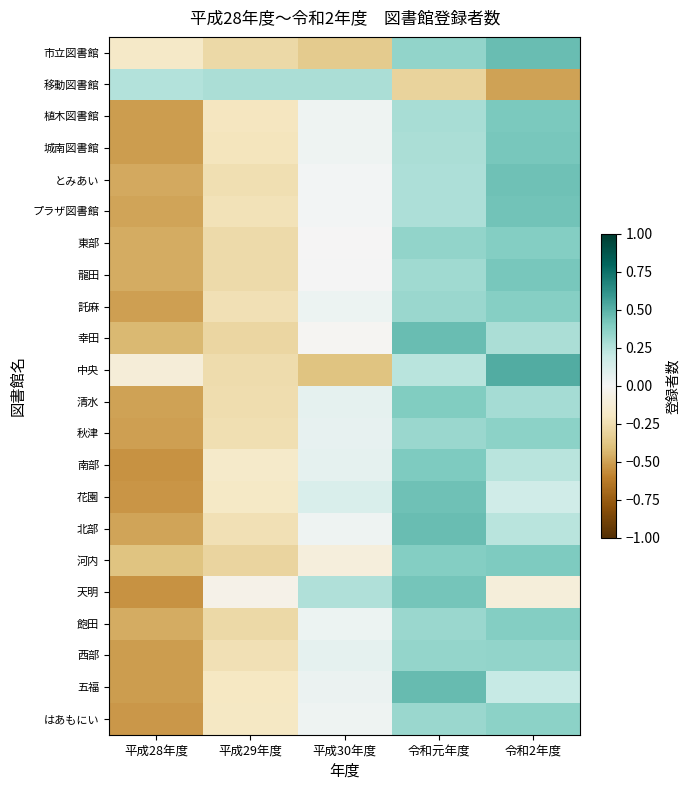

Reading left to right, transcribe all the data shown in this chart.

市立図書館: 平成28年度=-0.2	平成29年度=-0.3	平成30年度=-0.3	令和元年度=0.3	令和2年度=0.5
移動図書館: 平成28年度=0.3	平成29年度=0.3	平成30年度=0.3	令和元年度=-0.3	令和2年度=-0.5
植木図書館: 平成28年度=-0.5	平成29年度=-0.2	平成30年度=0.0	令和元年度=0.3	令和2年度=0.4
城南図書館: 平成28年度=-0.5	平成29年度=-0.2	平成30年度=0.0	令和元年度=0.3	令和2年度=0.4
とみあい: 平成28年度=-0.5	平成29年度=-0.2	平成30年度=0.0	令和元年度=0.3	令和2年度=0.4
プラザ図書館: 平成28年度=-0.5	平成29年度=-0.2	平成30年度=0.0	令和元年度=0.3	令和2年度=0.4
東部: 平成28年度=-0.5	平成29年度=-0.3	平成30年度=-0.0	令和元年度=0.3	令和2年度=0.4
龍田: 平成28年度=-0.5	平成29年度=-0.3	平成30年度=0.0	令和元年度=0.3	令和2年度=0.4
託麻: 平成28年度=-0.5	平成29年度=-0.2	平成30年度=0.0	令和元年度=0.3	令和2年度=0.4
幸田: 平成28年度=-0.4	平成29年度=-0.3	平成30年度=-0.0	令和元年度=0.5	令和2年度=0.3
中央: 平成28年度=-0.1	平成29年度=-0.3	平成30年度=-0.4	令和元年度=0.2	令和2年度=0.5
清水: 平成28年度=-0.5	平成29年度=-0.3	平成30年度=0.1	令和元年度=0.4	令和2年度=0.3
秋津: 平成28年度=-0.5	平成29年度=-0.2	平成30年度=0.1	令和元年度=0.3	令和2年度=0.4
南部: 平成28年度=-0.5	平成29年度=-0.2	平成30年度=0.1	令和元年度=0.4	令和2年度=0.2
花園: 平成28年度=-0.5	平成29年度=-0.2	平成30年度=0.1	令和元年度=0.4	令和2年度=0.2
北部: 平成28年度=-0.5	平成29年度=-0.2	平成30年度=0.0	令和元年度=0.5	令和2年度=0.2
河内: 平成28年度=-0.4	平成29年度=-0.3	平成30年度=-0.1	令和元年度=0.4	令和2年度=0.4
天明: 平成28年度=-0.5	平成29年度=-0.0	平成30年度=0.3	令和元年度=0.4	令和2年度=-0.1
飽田: 平成28年度=-0.5	平成29年度=-0.3	平成30年度=0.0	令和元年度=0.3	令和2年度=0.4
西部: 平成28年度=-0.5	平成29年度=-0.2	平成30年度=0.1	令和元年度=0.3	令和2年度=0.3
五福: 平成28年度=-0.5	平成29年度=-0.2	平成30年度=0.0	令和元年度=0.5	令和2年度=0.2
はあもにい: 平成28年度=-0.5	平成29年度=-0.2	平成30年度=0.0	令和元年度=0.3	令和2年度=0.4